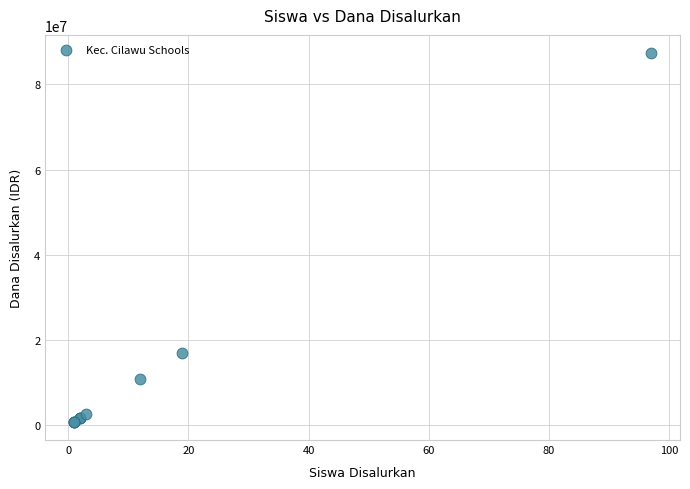

What Y value in the scatter plot is closest to 44100000?

17100000